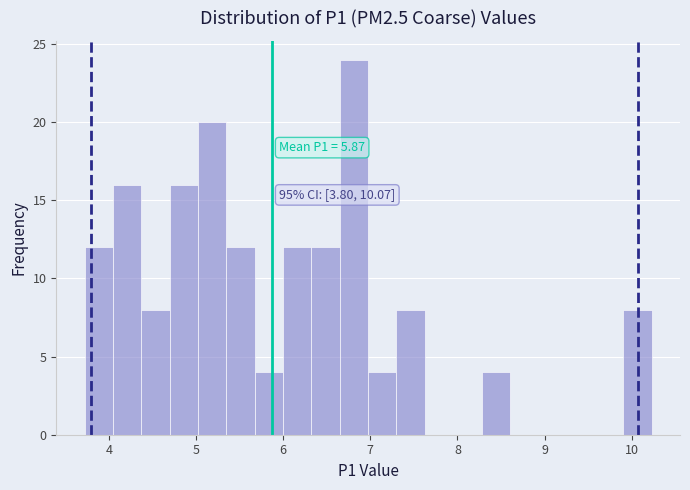

Read against the x-axis, roughly where is the centre of the tallest bar?

6.8